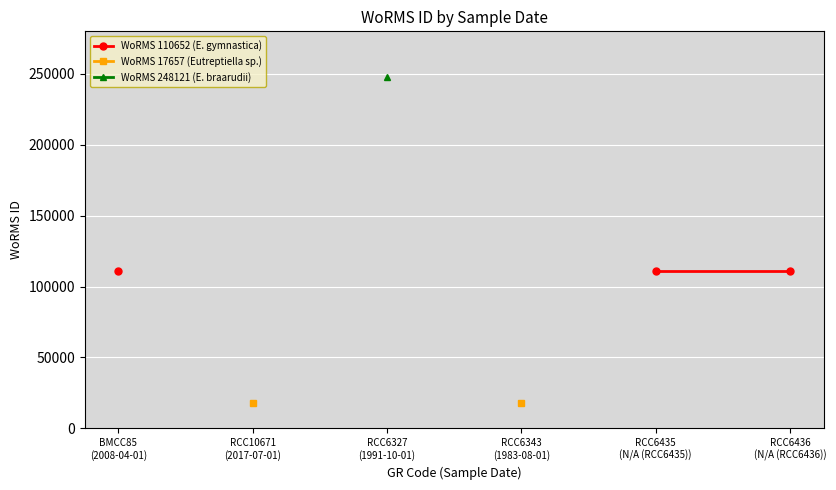

What is the minimum value shown in the chart?

17657.0